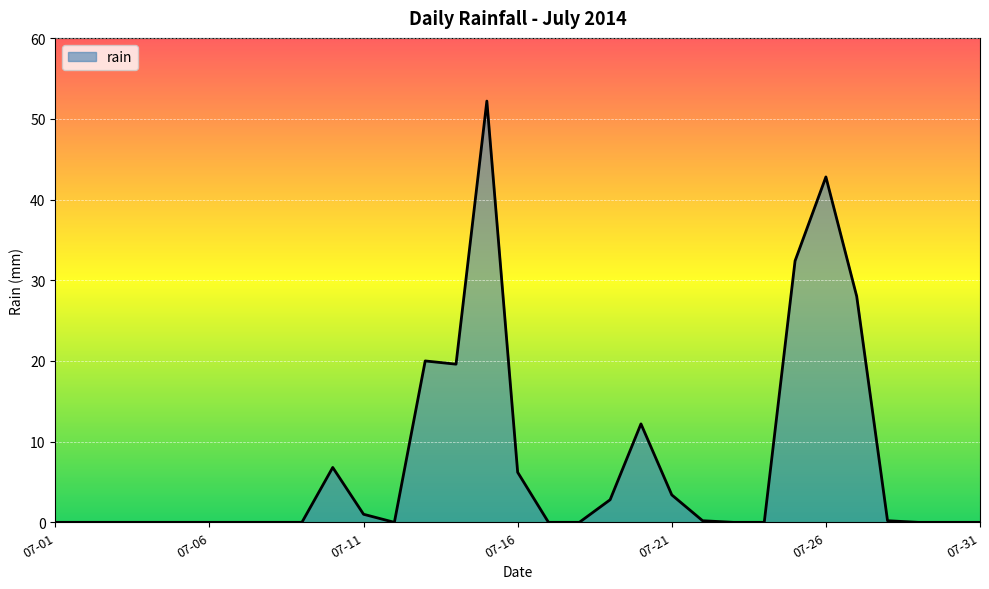

What is the difference between the maximum and minimum values?

52.2